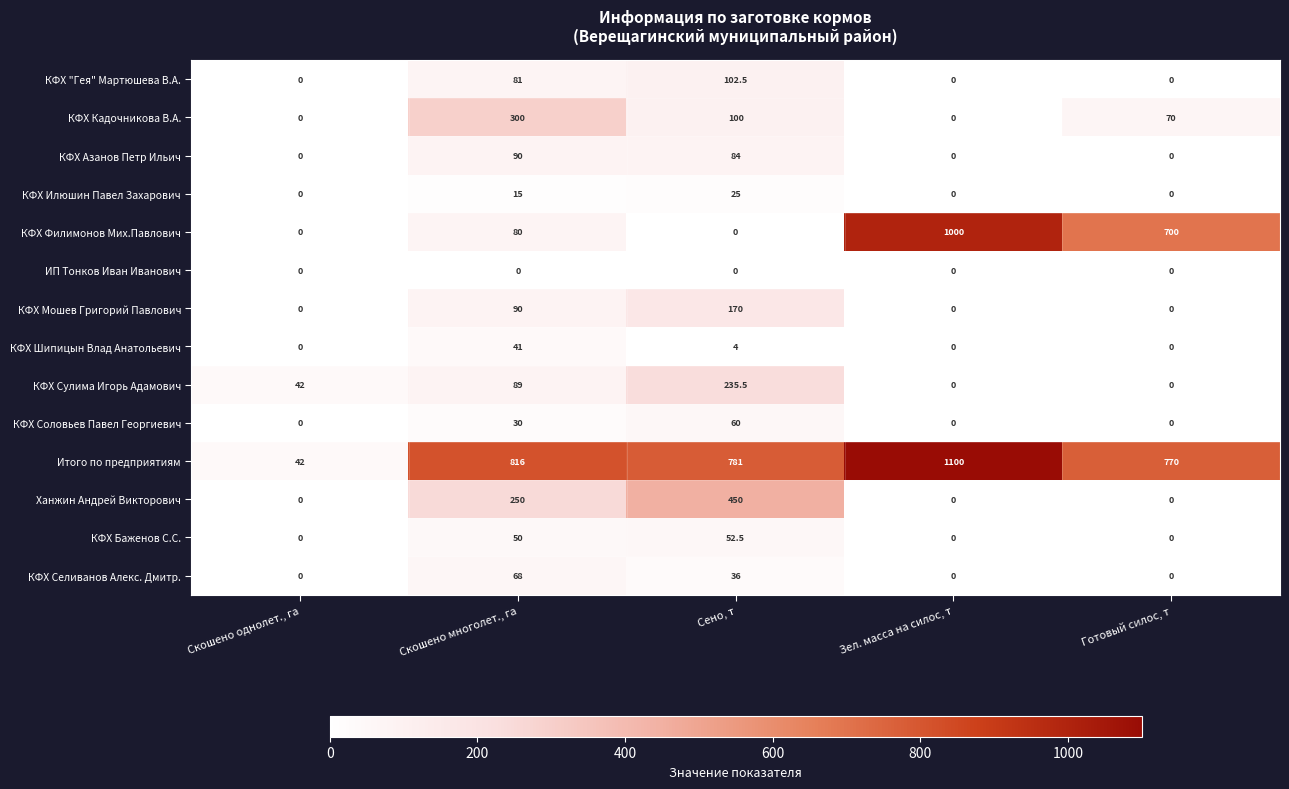

How many values in КФХ Илюшин Павел Захарович are above zero?

2